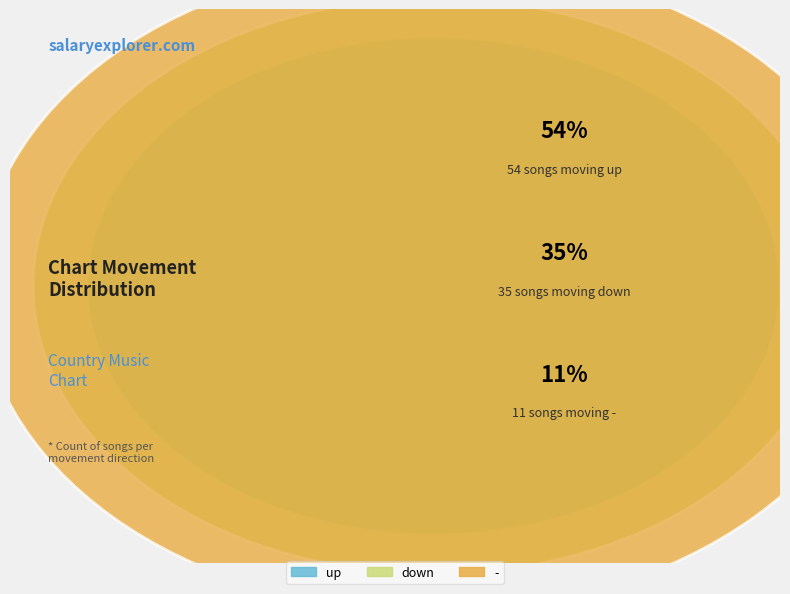

What percentage do up and - together represent?

65.0%